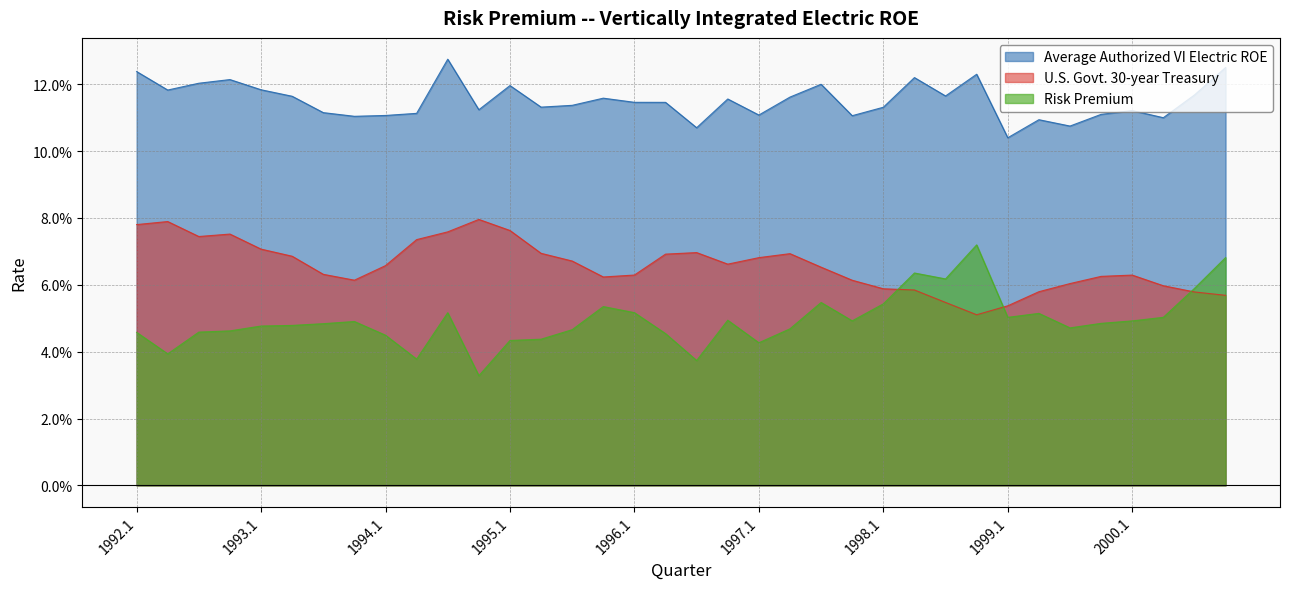

Where do Risk Premium and U.S. Govt. 30-year Treasury first cross each other?

1998.1 and 1998.2